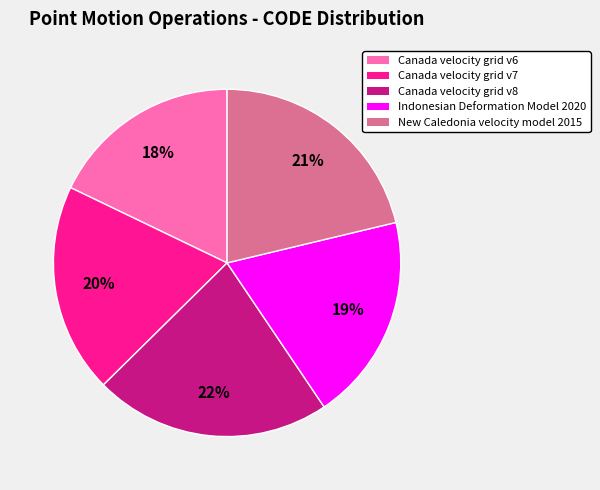

What is the ratio of the value at Canada velocity grid v6 to the value at Canada velocity grid v7?

0.9